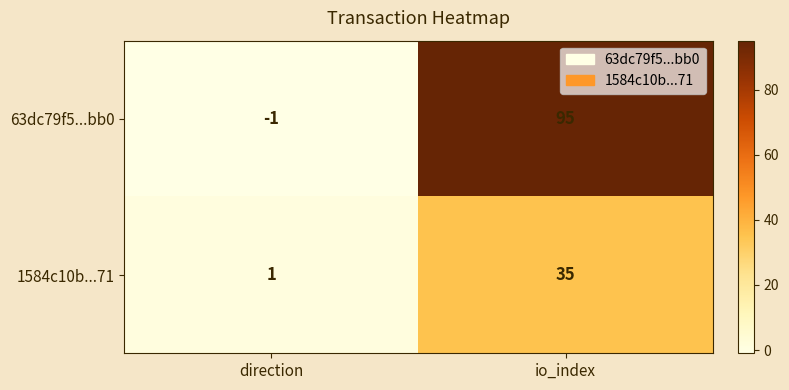

List the series in order of their peak value, highest first.

63dc79f5...bb0, 1584c10b...71